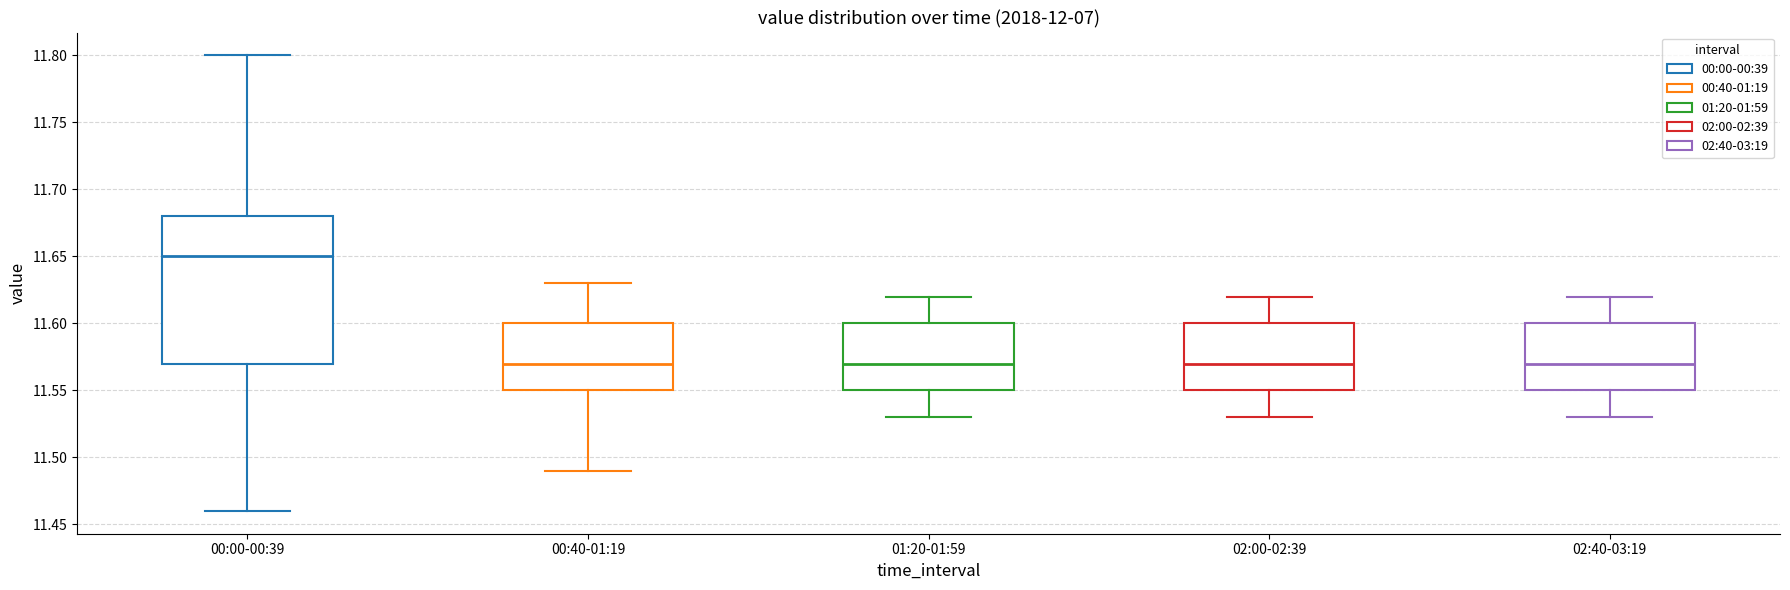

Reading left to right, read every box against the y-axis: the position of its median line, the range the box covers, and the ends of its whiskers. The values are not printed on the chart, so give them approximately, as read against the axis.

00:00-00:39: median 11.65, box 11.57 to 11.68, whiskers 11.46 to 11.80
00:40-01:19: median 11.57, box 11.55 to 11.60, whiskers 11.49 to 11.63
01:20-01:59: median 11.57, box 11.55 to 11.60, whiskers 11.53 to 11.62
02:00-02:39: median 11.57, box 11.55 to 11.60, whiskers 11.53 to 11.62
02:40-03:19: median 11.57, box 11.55 to 11.60, whiskers 11.53 to 11.62